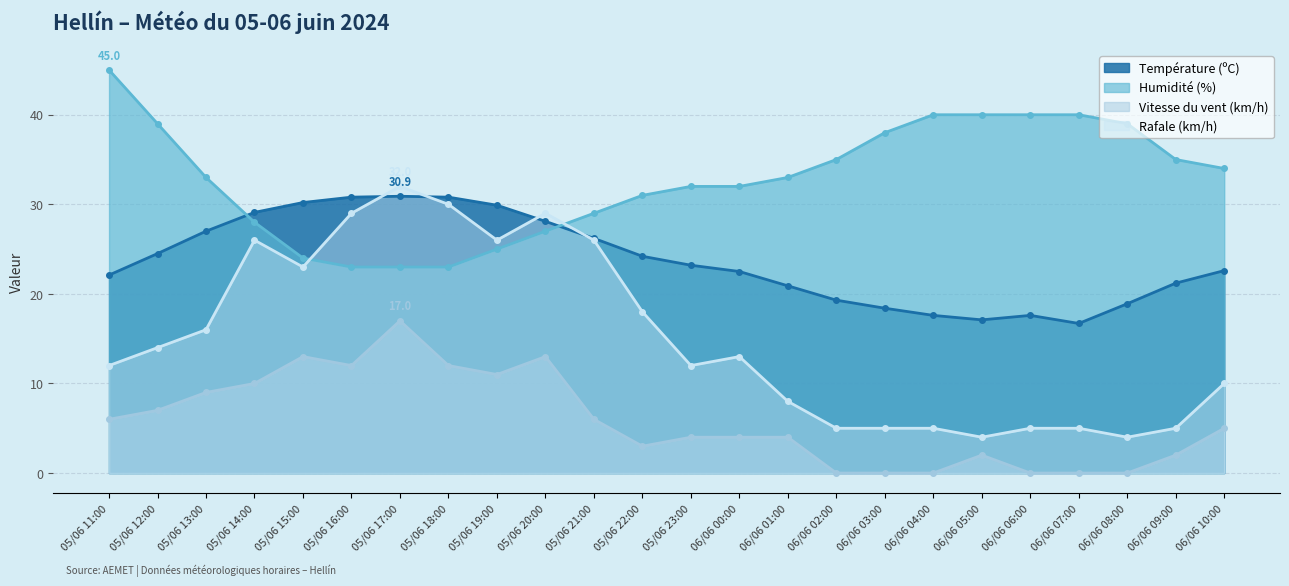

At which category does Température (ºC) reach its first local valley?

06/06 05:00